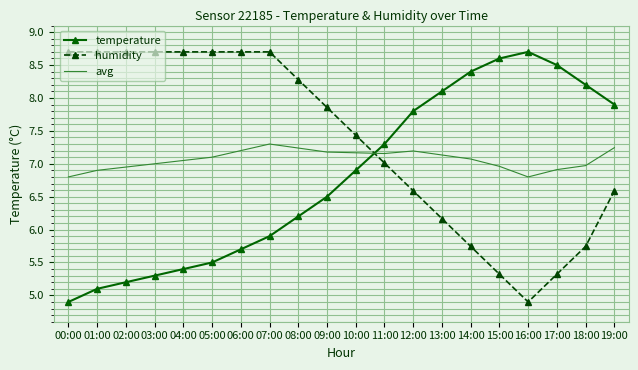

Is the value of humidity at 16:00 greater than the value of temperature at 03:00?

No